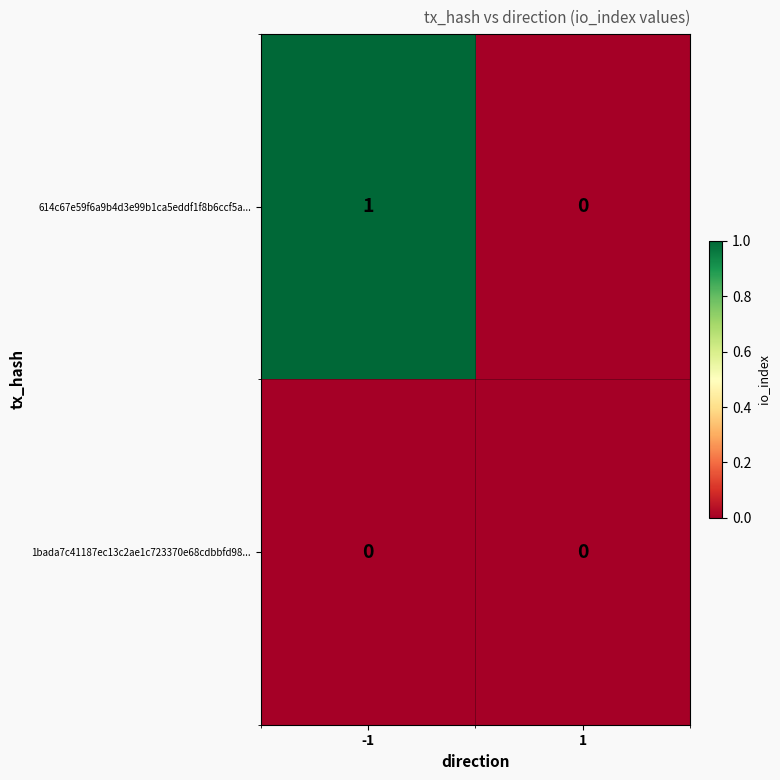

Which series has the largest range (max minus min)?

614c67e59f6a9b4d3e99b1ca5eddf1f8b6ccf5a...